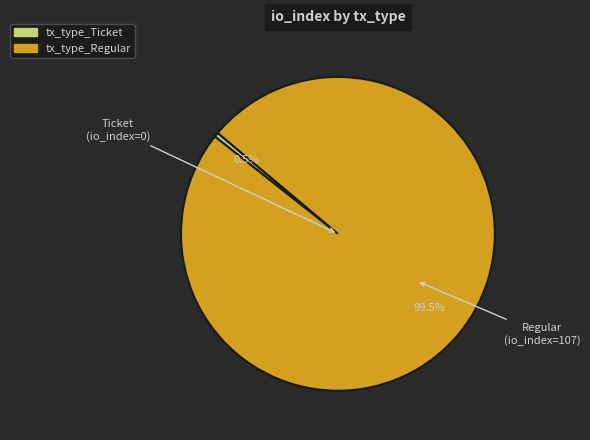

To the nearest percent, what portion does tx_type_Regular represent?

100%